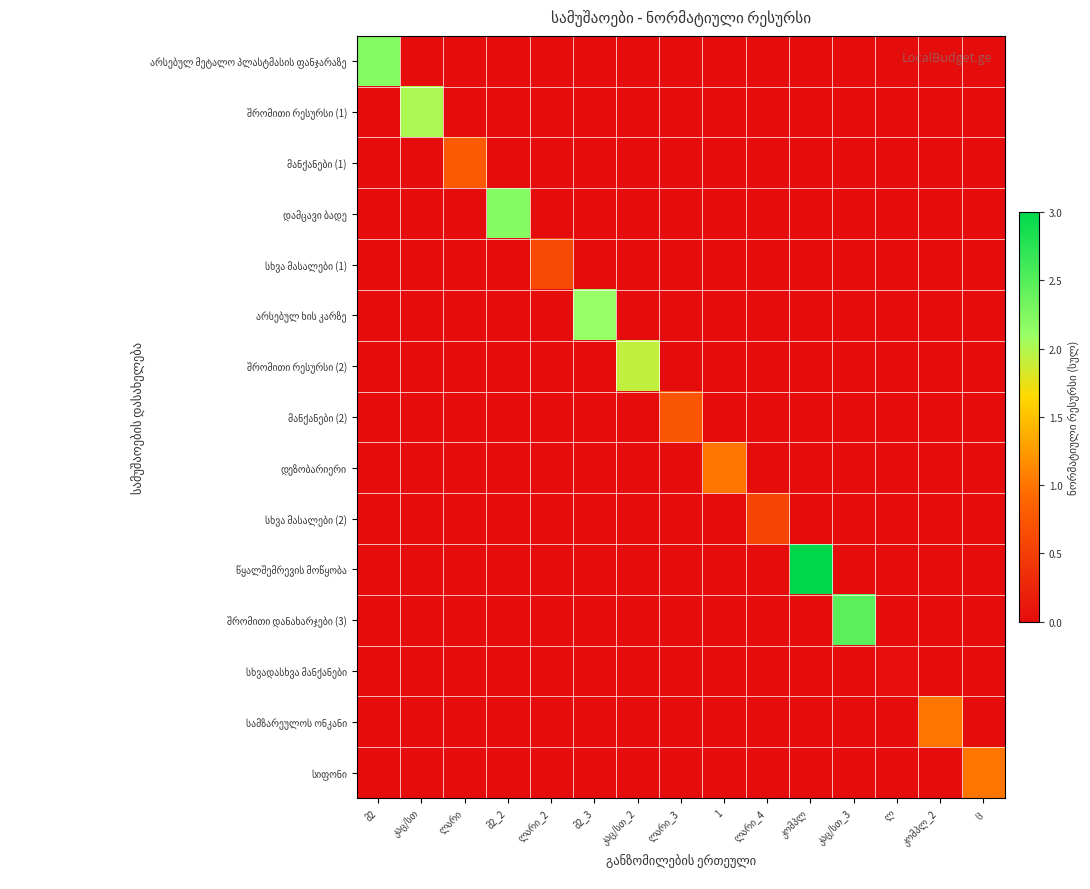

The value of არსებულ მეტალო პლასტმასის ფანჯარაზე at მ2 is 3.3. True or false?

False